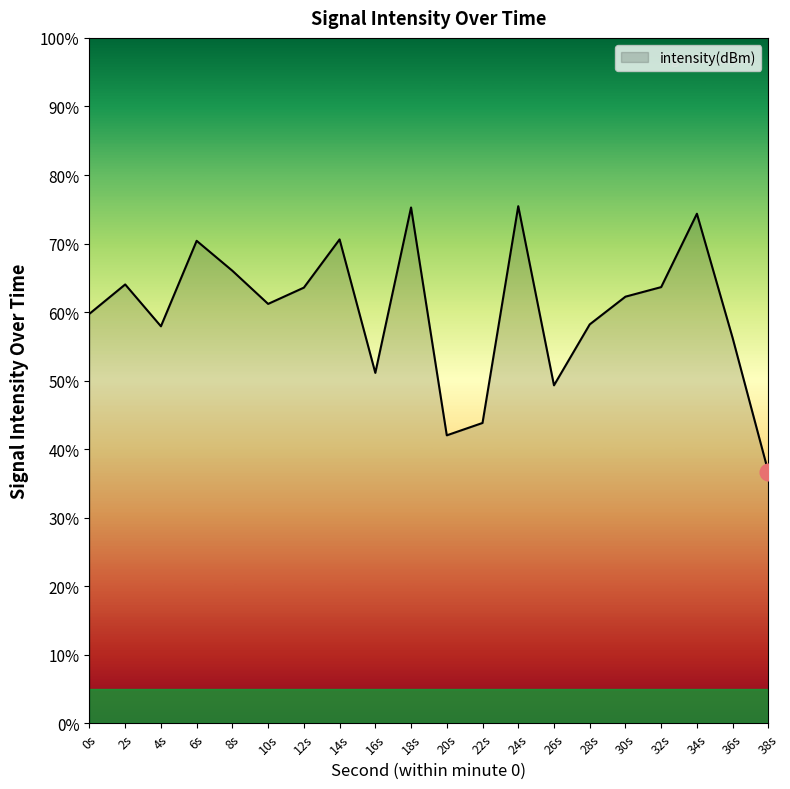

Read the value at 0s.

59.8